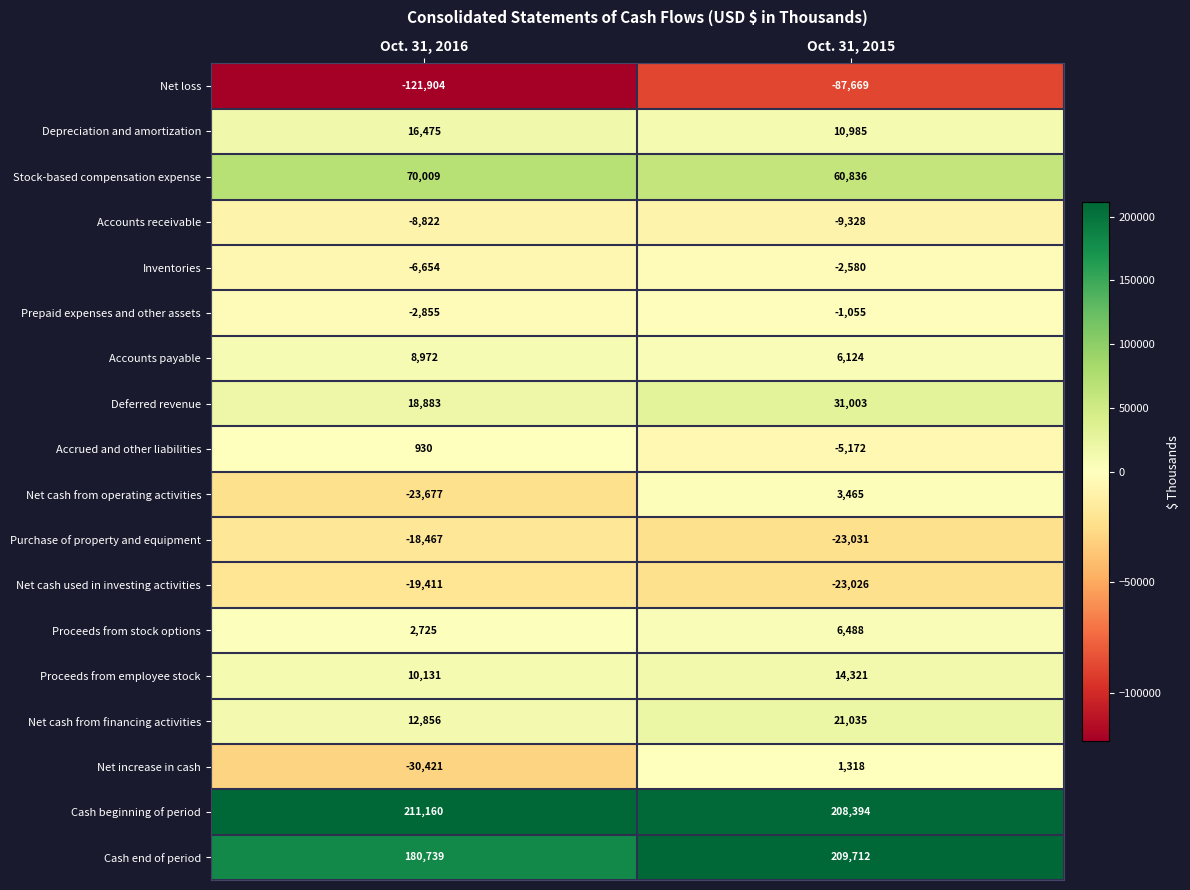

What is the approximate value of Accounts receivable at Oct. 31, 2016, to the nearest 100?

-8800